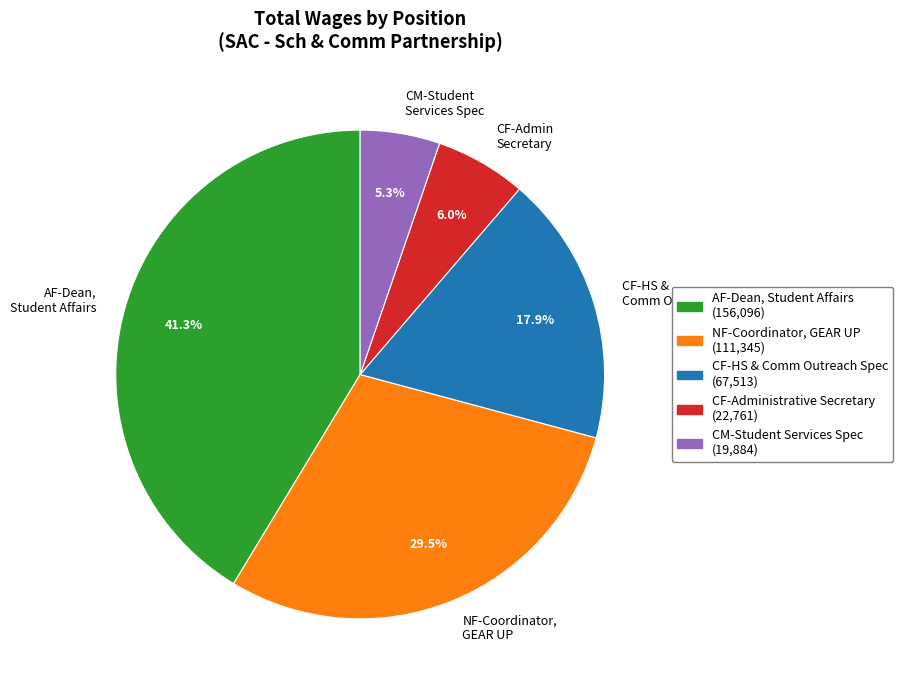

Does any single category account for the majority?

No